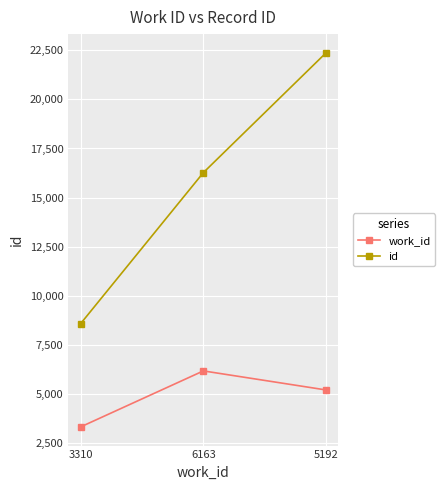

At how many categories does at least one series exceed 5428?

3